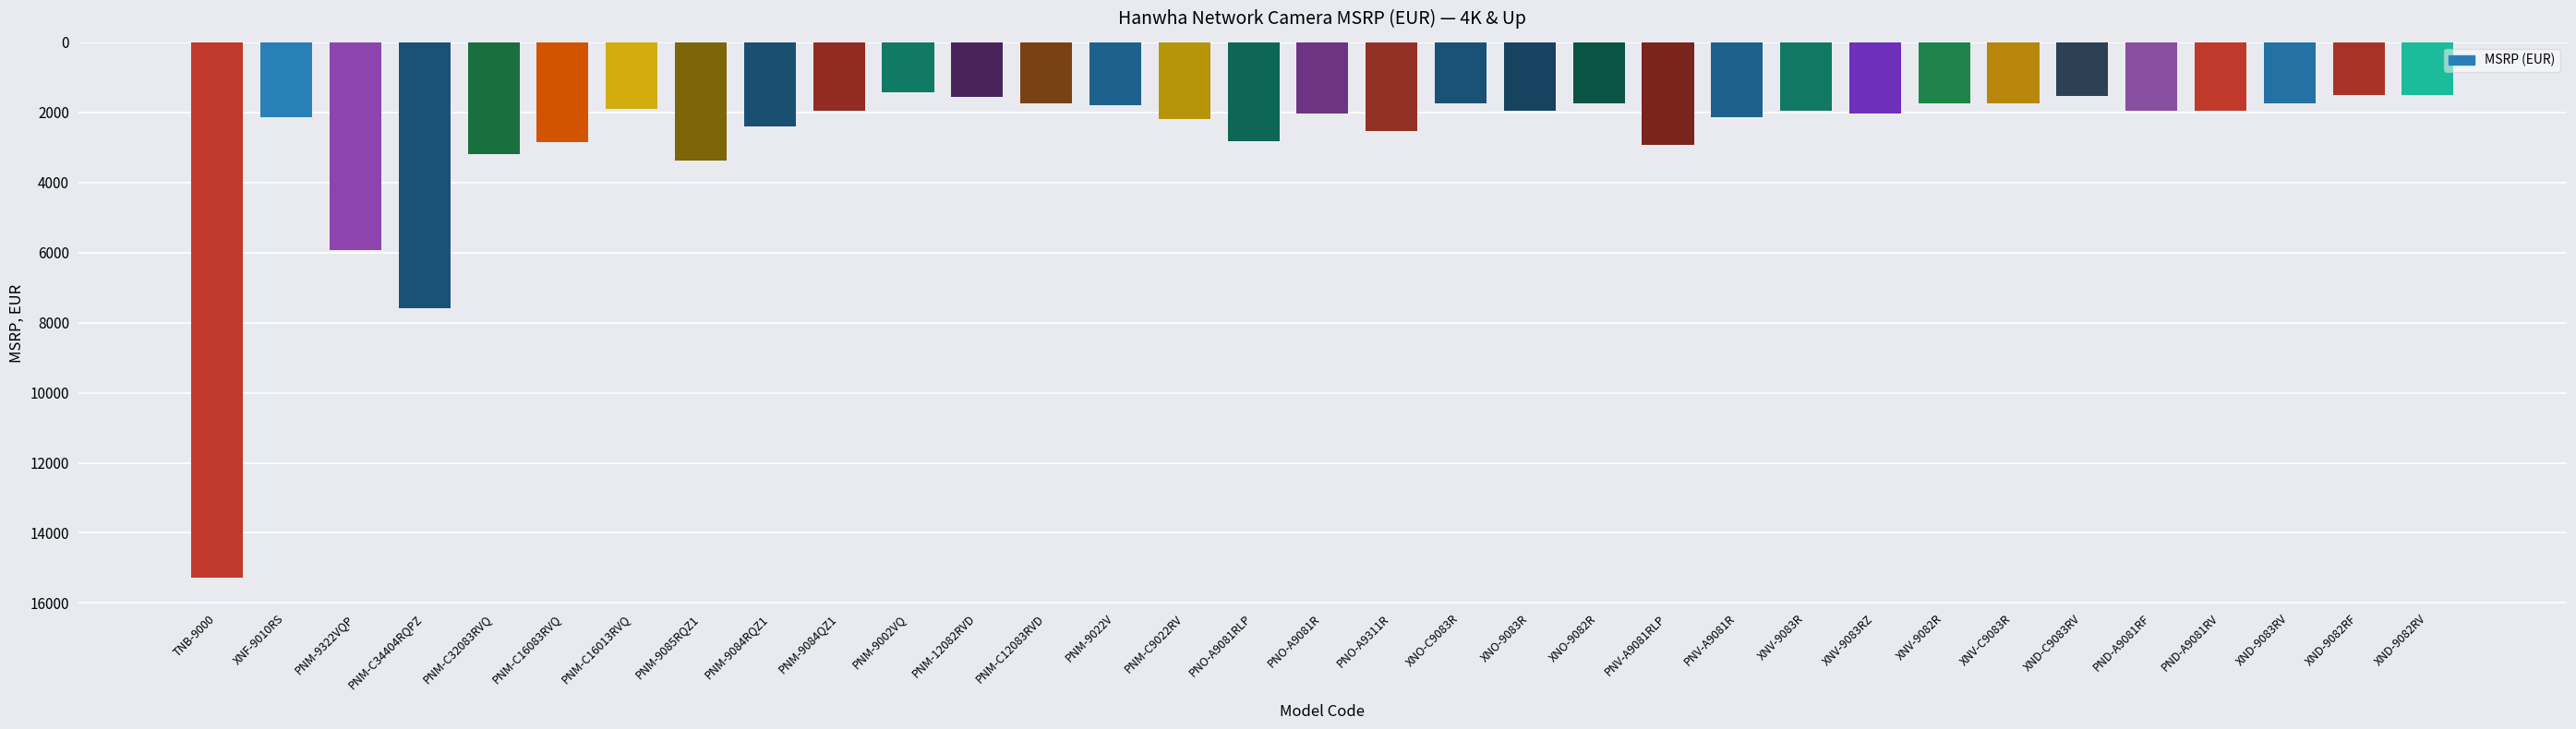

What position from the right is PNM-9085RQZ1?

26